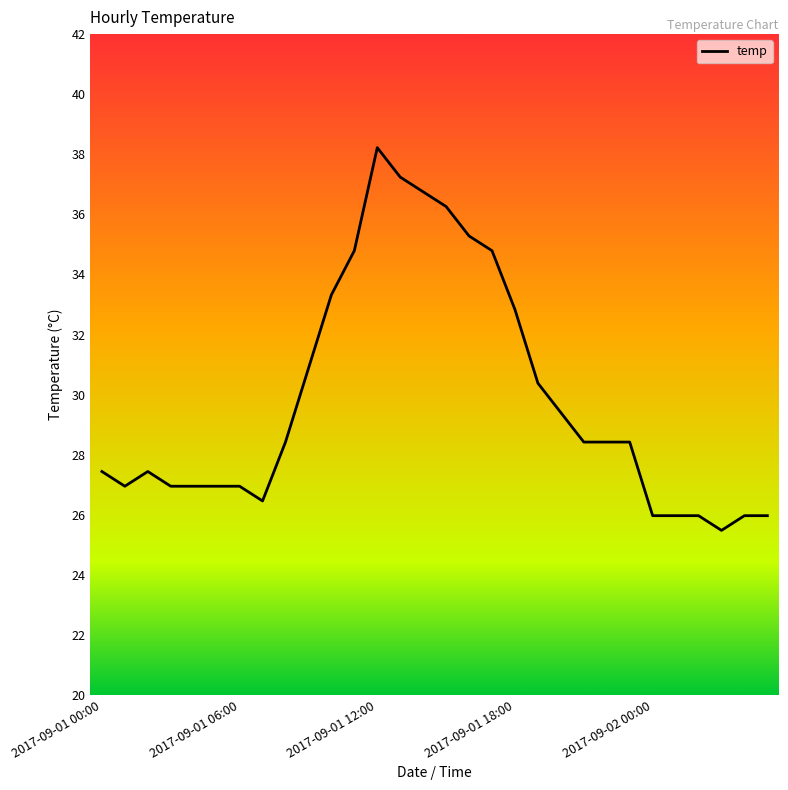

What is the difference between the maximum and minimum values?

12.7